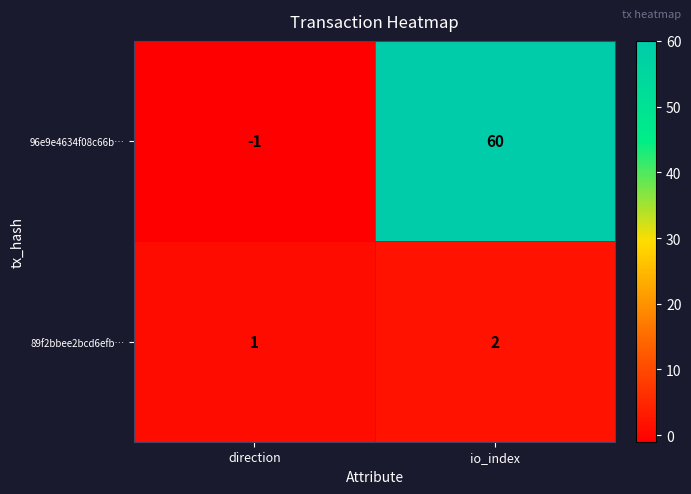

Which series has the largest total across all categories?

96e9e4634f08c66b…